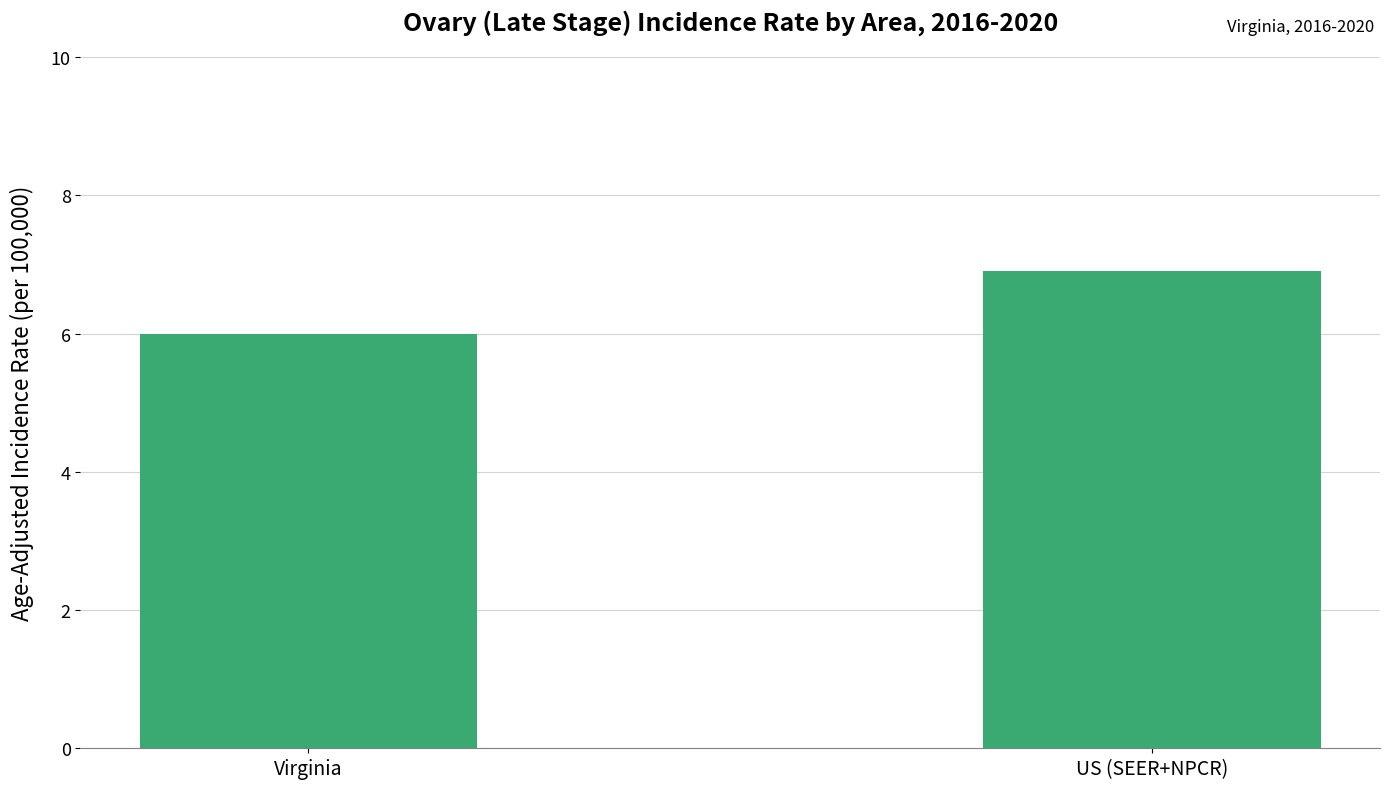

Which category has the highest value across all series?

US (SEER+NPCR)